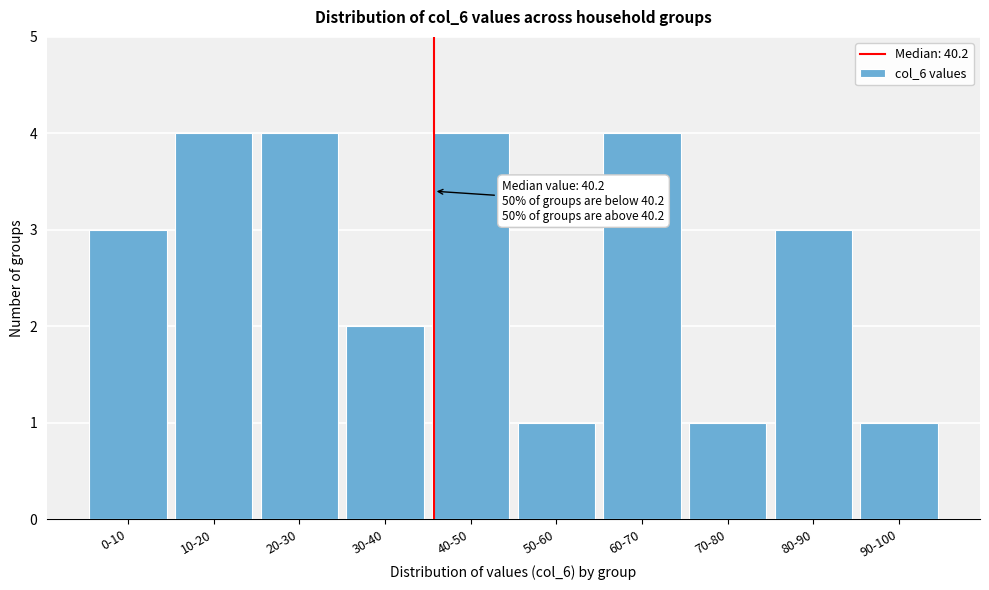

Reading left to right, transcribe all the data shown in this chart.

0-10=3	10-20=4	20-30=4	30-40=2	40-50=4	50-60=1	60-70=4	70-80=1	80-90=3	90-100=1